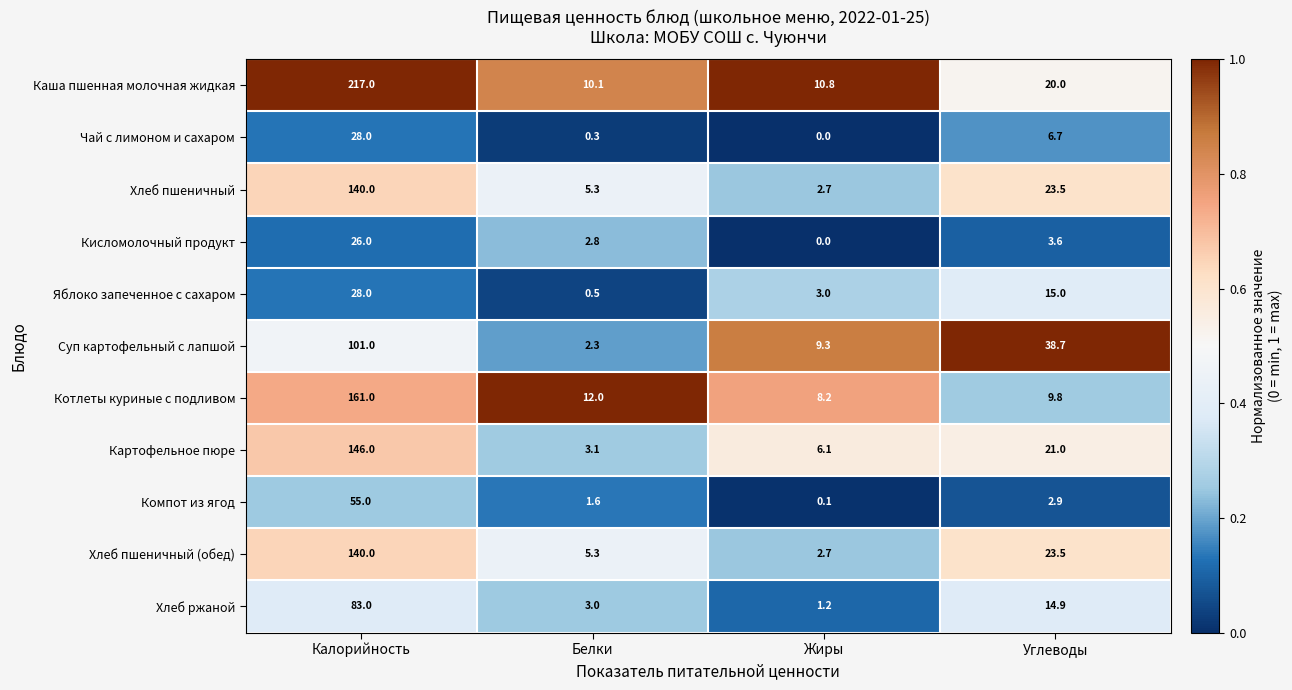

Count the number of categories in the chart.

4